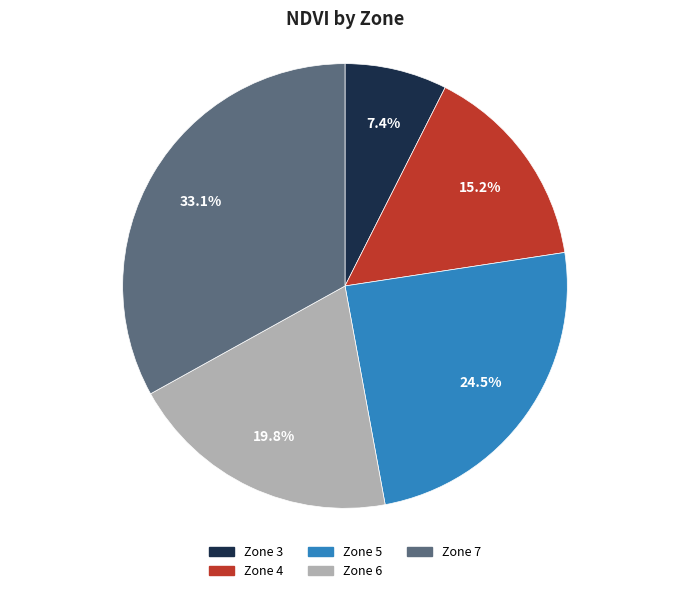

Combined, what portion of the pie is Zone 5 and Zone 7?

57.6%